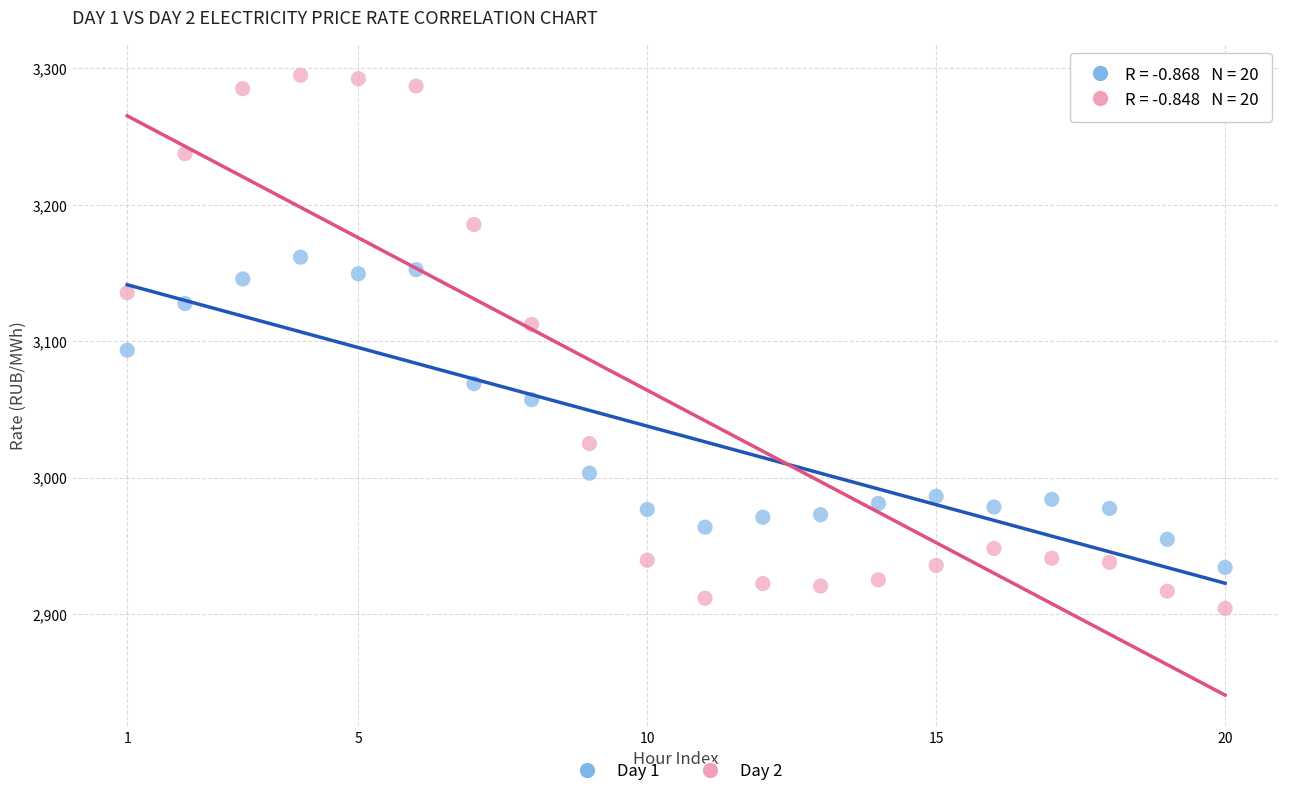

Which series reaches the maximum Y coordinate?

Day 2